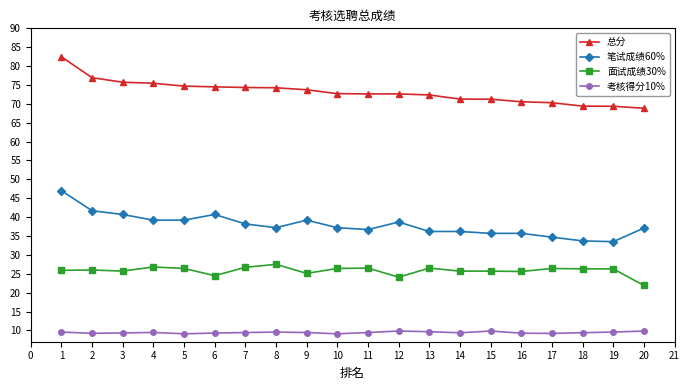

At which label does 总分 reach its peak?

1